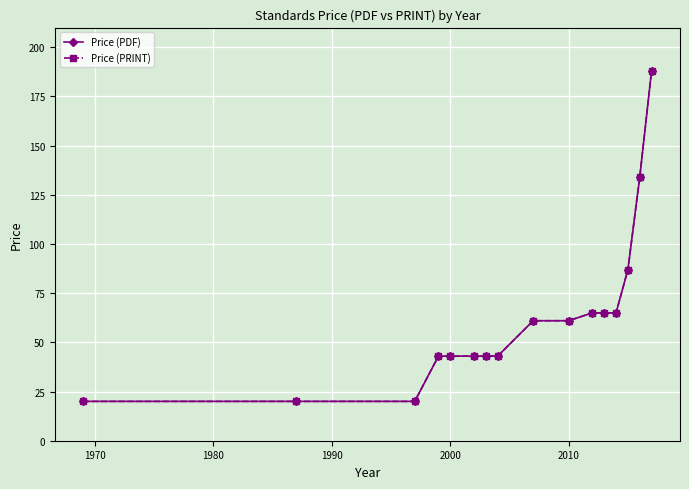

What is the difference between the maximum and second lowest values in the Price (PDF) series?

168.0